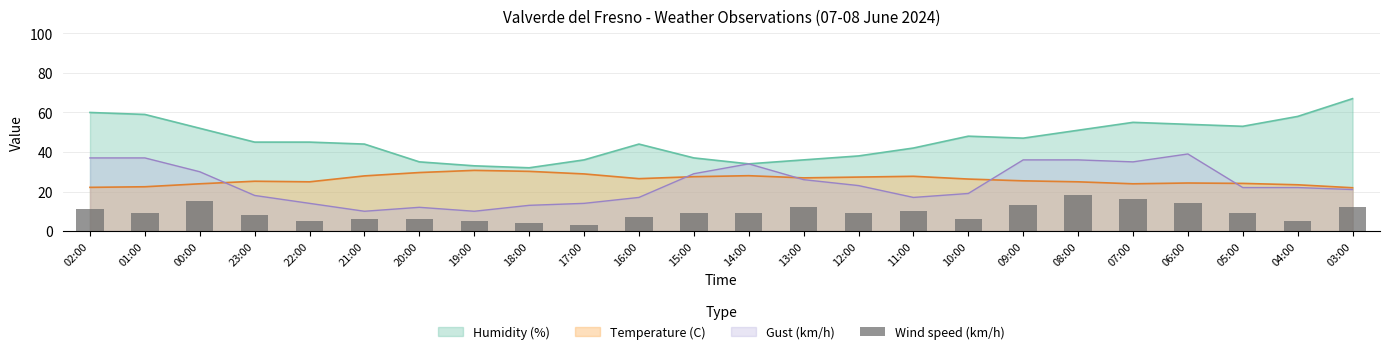

What is the difference between the values at 00:00 and 11:00?

5